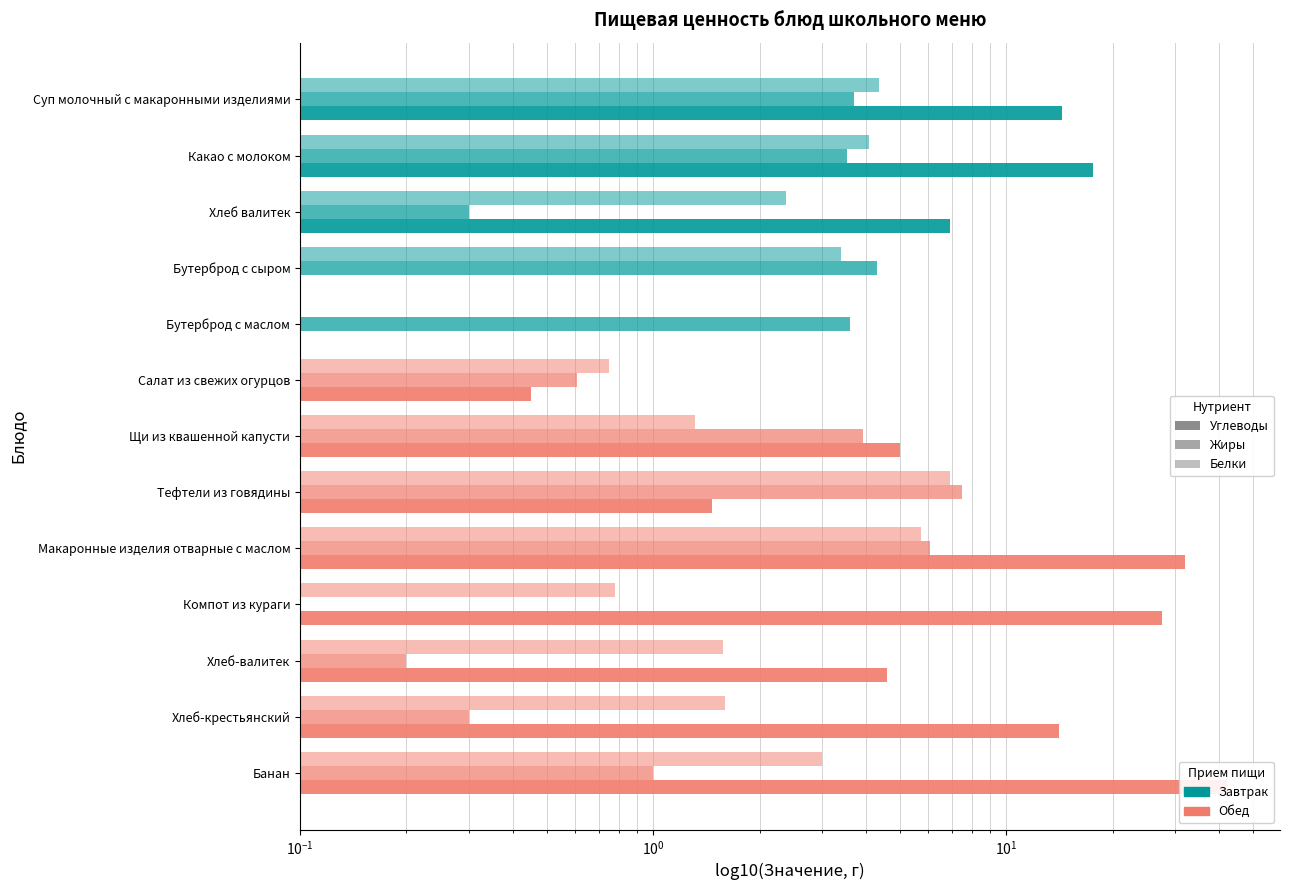

What position from the right is Банан?

1